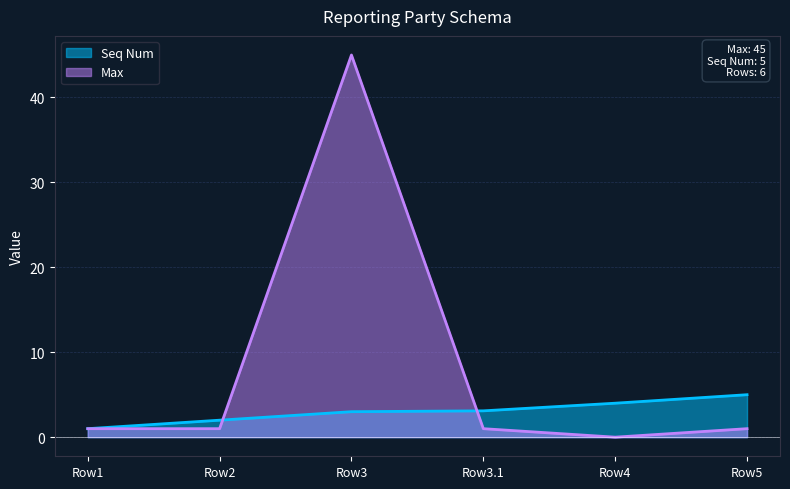

True or false: Max has a value of 1.0 at Row5.

True